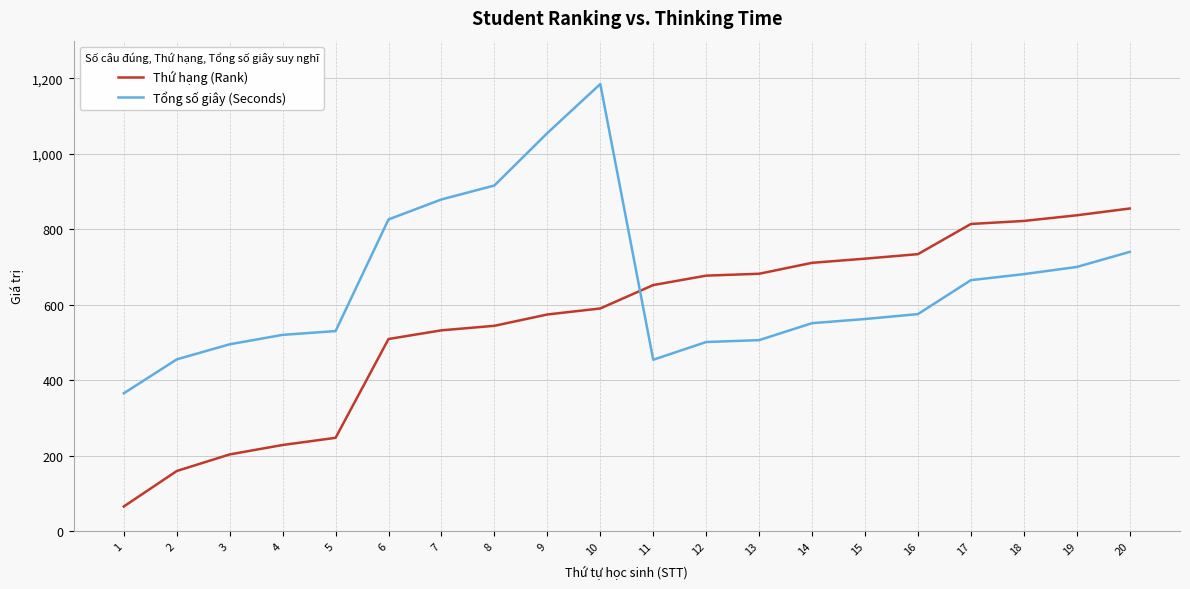

Which label corresponds to the largest value in the chart?

10